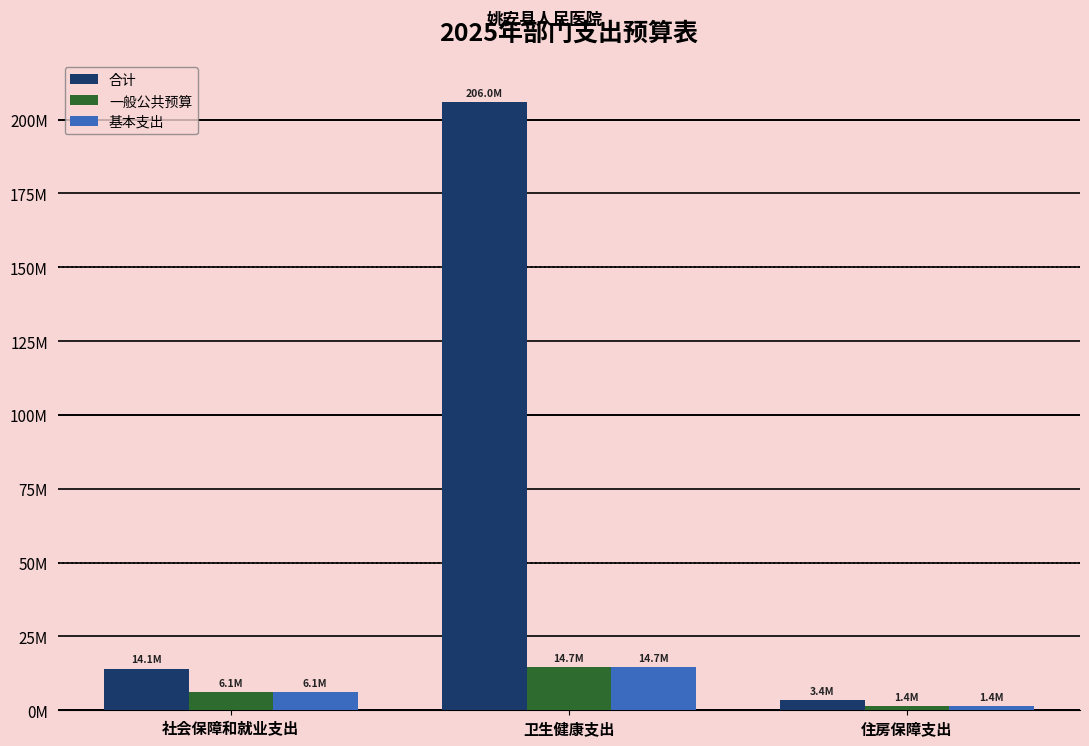

What are all the series names shown in the legend?

合计, 一般公共预算, 基本支出